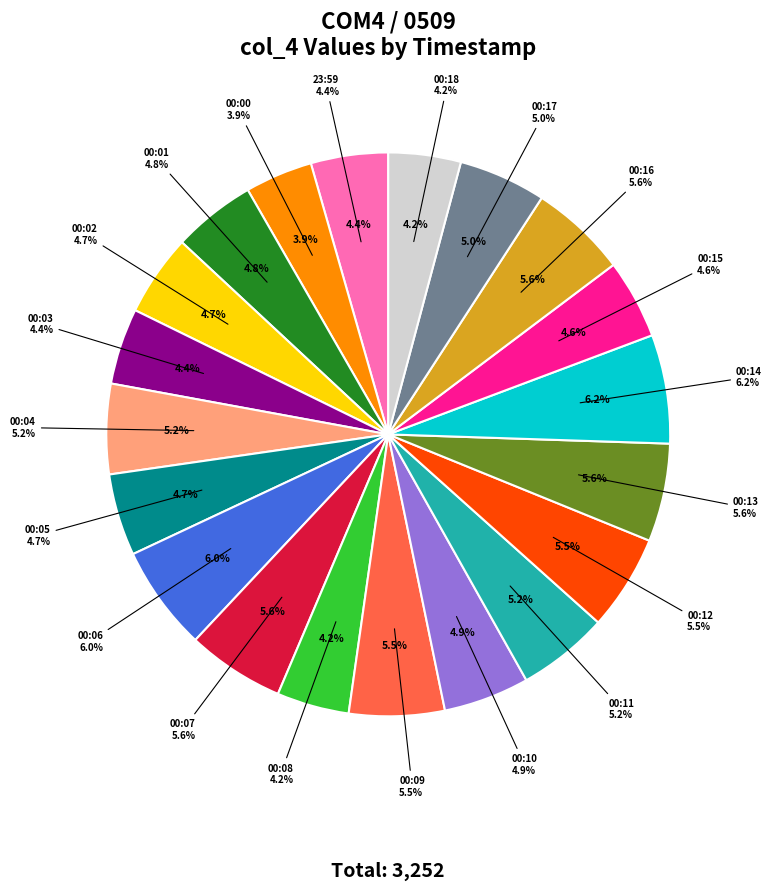

What is the change in value from 28-Jun-23 00:01 to 28-Jun-23 00:09?

+23